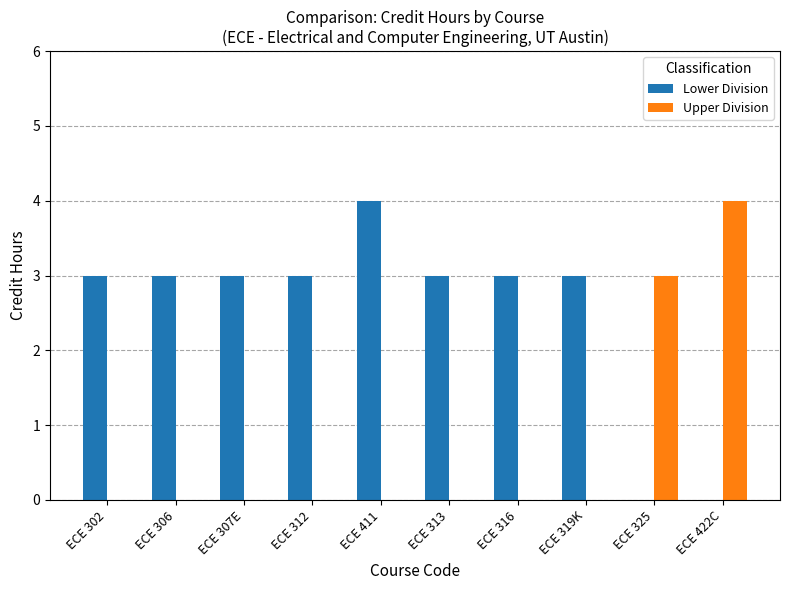

How many categories are shown in the chart?

10